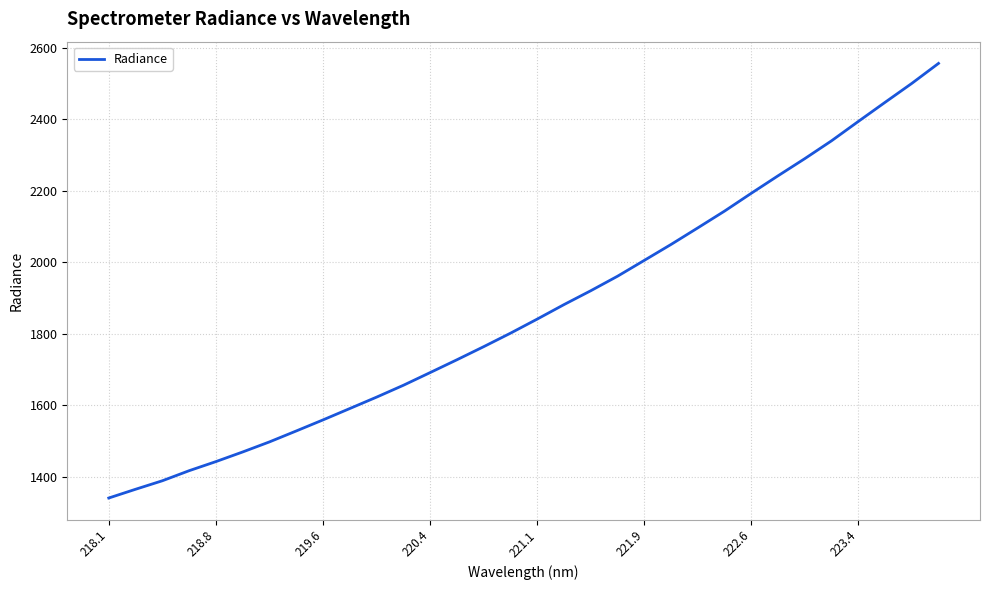

What is the greatest value displayed?

2556.9